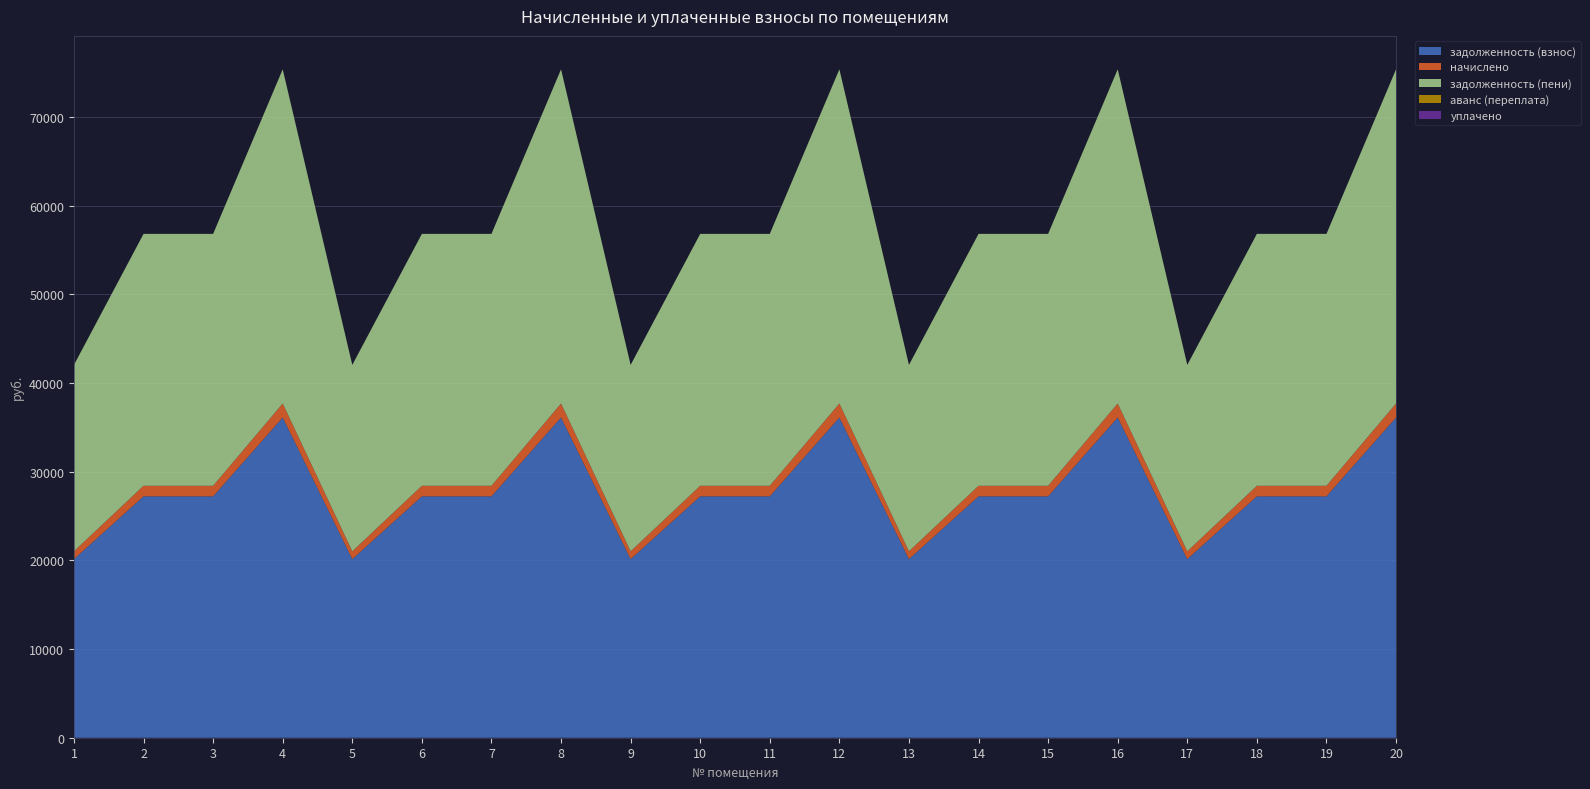

Reading right to left, extract all data points from this chart.

задолженность (взнос): 20=36116.4	19=27224.4	18=27224.4	17=20143.9	16=36116.4	15=27224.4	14=27224.4	13=20143.9	12=36116.4	11=27224.4	10=27224.4	9=20143.9	8=36116.4	7=27224.4	6=27224.4	5=20143.9	4=36116.4	3=27224.4	2=27224.4	1=20143.9
начислено: 20=1579.2	19=1190.4	18=1190.4	17=880.8	16=1579.2	15=1190.4	14=1190.4	13=880.8	12=1579.2	11=1190.4	10=1190.4	9=880.8	8=1579.2	7=1190.4	6=1190.4	5=880.8	4=1579.2	3=1190.4	2=1190.4	1=880.8
задолженность (пени): 20=37695.6	19=28414.8	18=28414.8	17=21024.7	16=37695.6	15=28414.8	14=28414.8	13=21024.7	12=37695.6	11=28414.8	10=28414.8	9=21024.7	8=37695.6	7=28414.8	6=28414.8	5=21024.7	4=37695.6	3=28414.8	2=28414.8	1=21024.7
аванс (переплата): 20=0.0	19=0.0	18=0.0	17=0.0	16=0.0	15=0.0	14=0.0	13=0.0	12=0.0	11=0.0	10=0.0	9=0.0	8=0.0	7=0.0	6=0.0	5=0.0	4=0.0	3=0.0	2=0.0	1=0.0
уплачено: 20=0.0	19=0.0	18=0.0	17=0.0	16=0.0	15=0.0	14=0.0	13=0.0	12=0.0	11=0.0	10=0.0	9=0.0	8=0.0	7=0.0	6=0.0	5=0.0	4=0.0	3=0.0	2=0.0	1=0.0